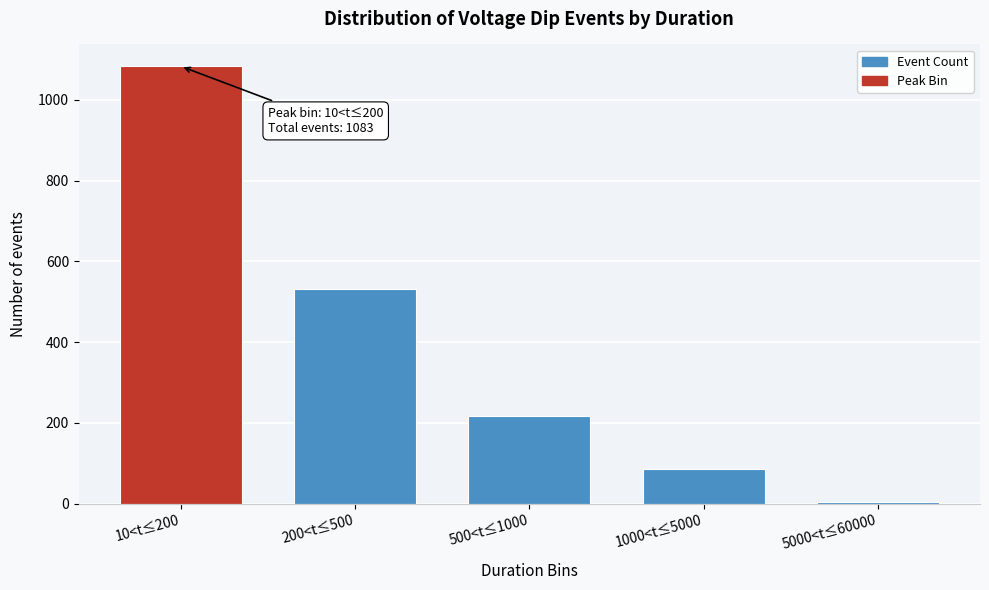

Reading left to right, what are all the values shown in this chart?

10<t≤200=1083	200<t≤500=532	500<t≤1000=216	1000<t≤5000=85	5000<t≤60000=5